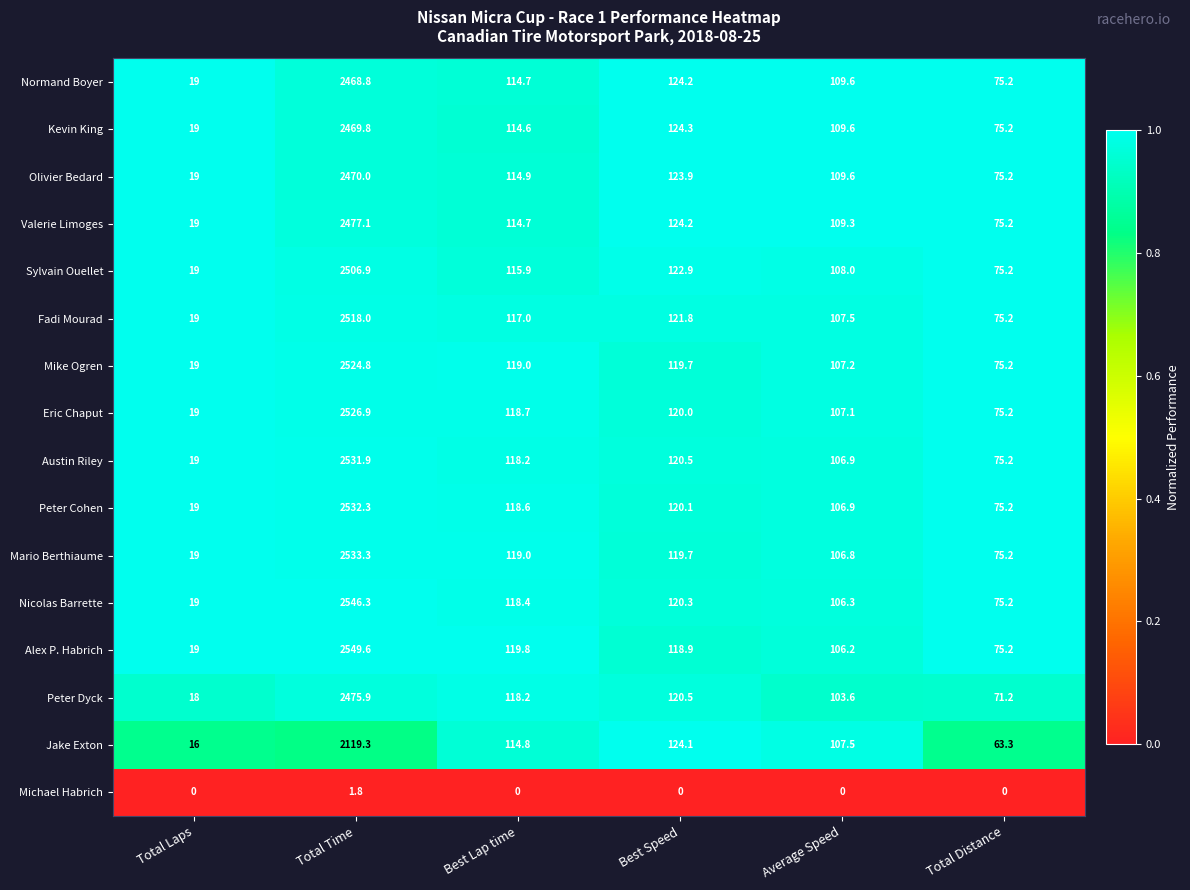

List the series in order of their peak value, lowest first.

Michael Habrich, Jake Exton, Normand Boyer, Kevin King, Olivier Bedard, Peter Dyck, Valerie Limoges, Sylvain Ouellet, Fadi Mourad, Mike Ogren, Eric Chaput, Austin Riley, Peter Cohen, Mario Berthiaume, Nicolas Barrette, Alex P. Habrich